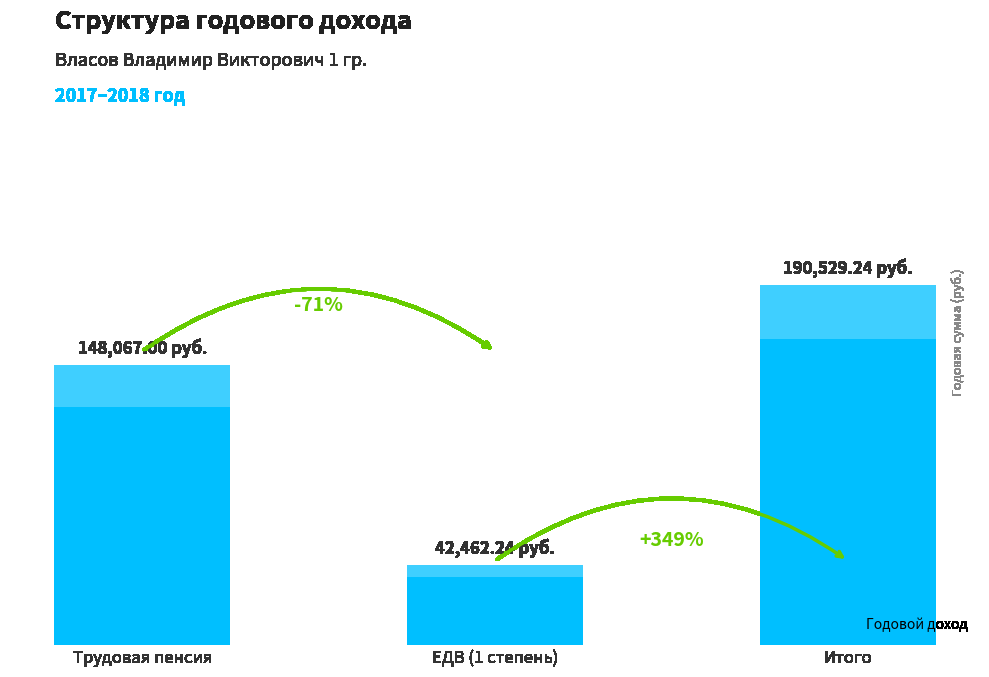

How many data points are less than 148067?

1